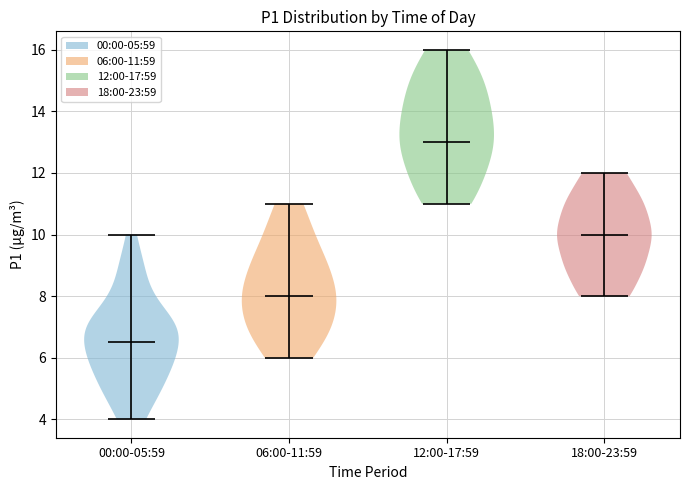

Reading left to right, read every violin against the y-axis: where its median line is, and the lowest and highest points it reaches. The values are not printed on the chart, so give them approximately, as read against the axis.

00:00-05:59: median line 6.6, lowest point 4.0, highest point 10.0
06:00-11:59: median line 8.0, lowest point 6.0, highest point 11.0
12:00-17:59: median line 13.0, lowest point 11.0, highest point 16.0
18:00-23:59: median line 10.0, lowest point 8.0, highest point 12.0